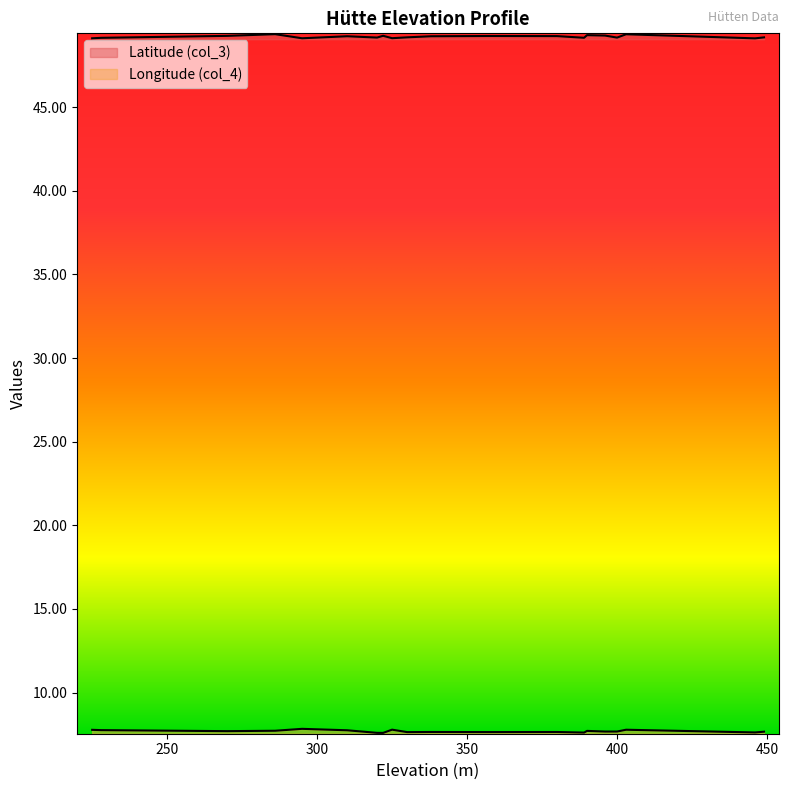

At 338, list the series in order from largest to smallest.

Latitude (col_3), Longitude (col_4)